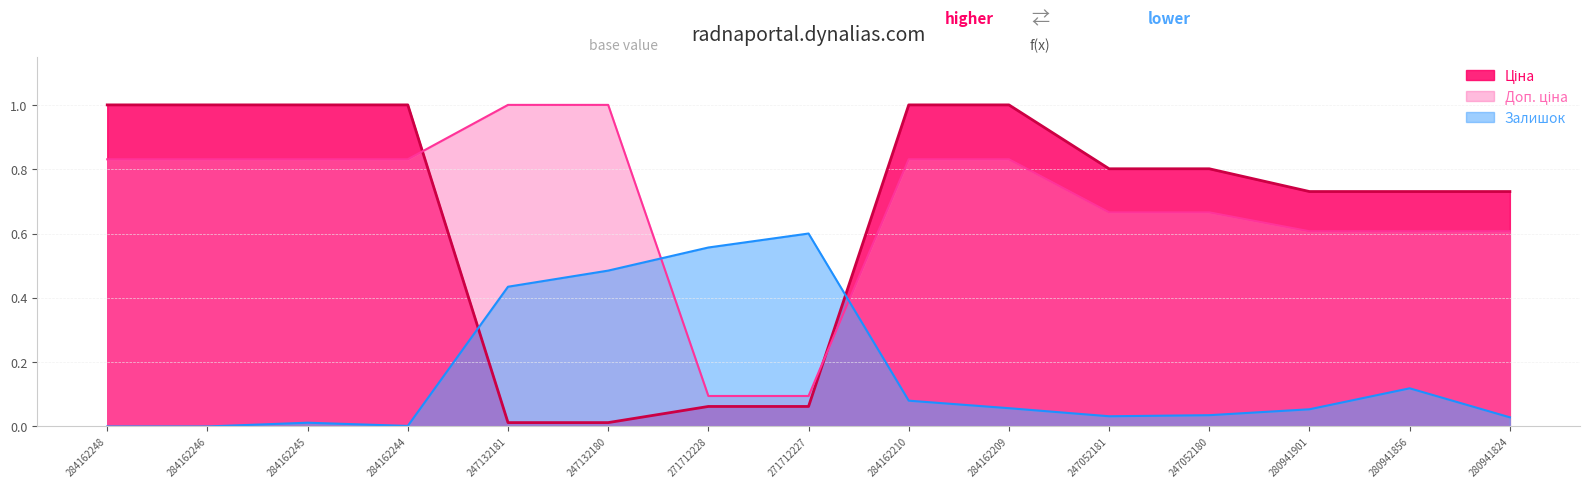

Reading right to left, list all the values displayed in this chart.

Ціна: 0.7	0.7	0.7	0.8	0.8	1.0	1.0	0.1	0.1	0.0	0.0	1.0	1.0	1.0	1.0
Доп. ціна: 0.6	0.6	0.6	0.7	0.7	0.8	0.8	0.1	0.1	1.0	1.0	0.8	0.8	0.8	0.8
Залишок: 0.0	0.1	0.1	0.0	0.0	0.1	0.1	0.6	0.6	0.5	0.4	0.0	0.0	0.0	0.0